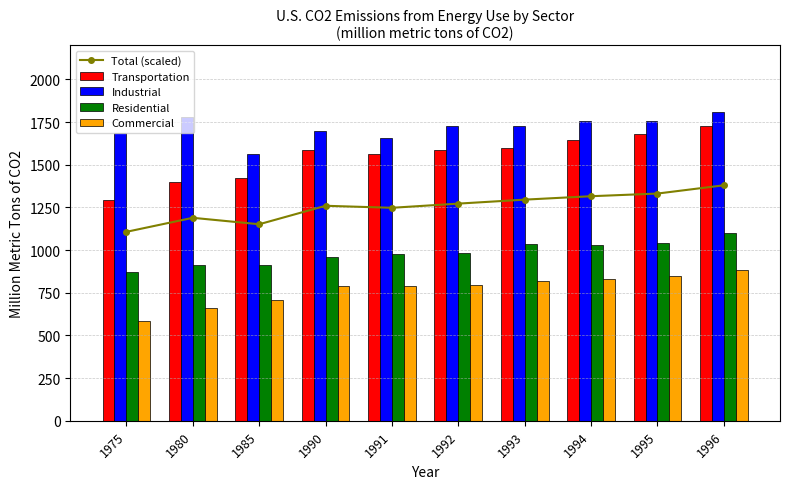

What is the difference between the Residential values at 1992 and 1993?

58.0